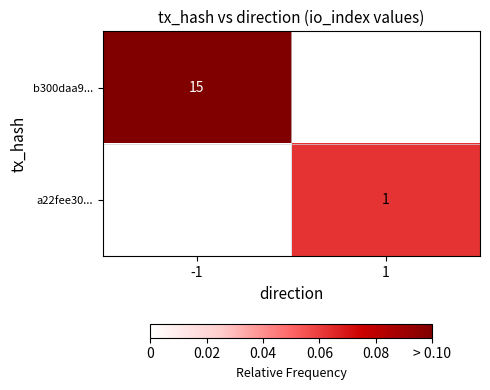

How many series are shown in this chart?

2